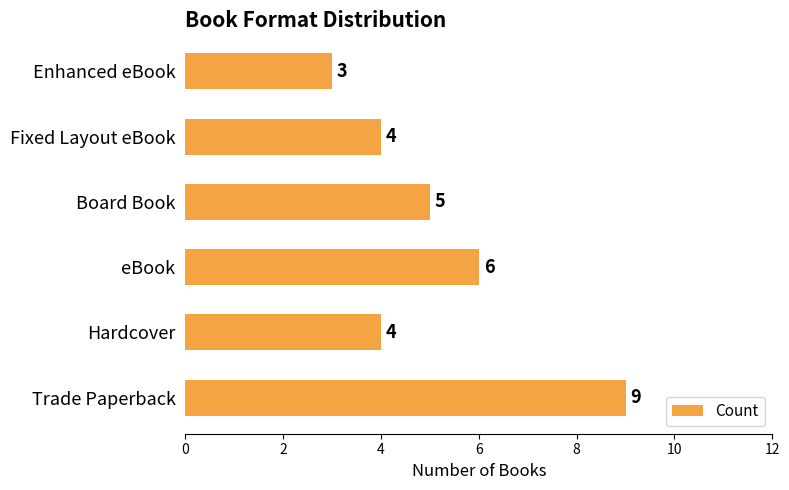

Does the chart contain any negative values?

No